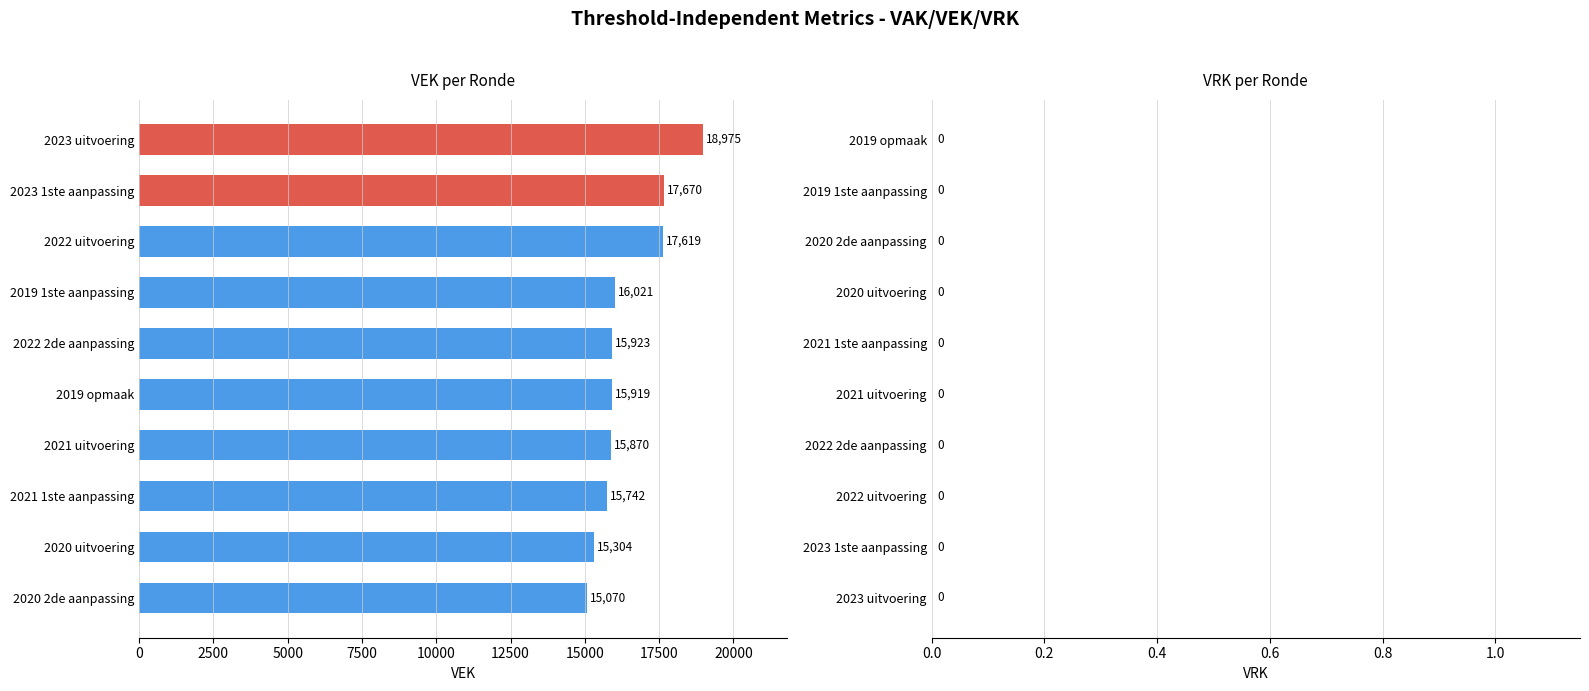

What is the approximate value at 2023 1ste aanpassing, to the nearest 100?

17700